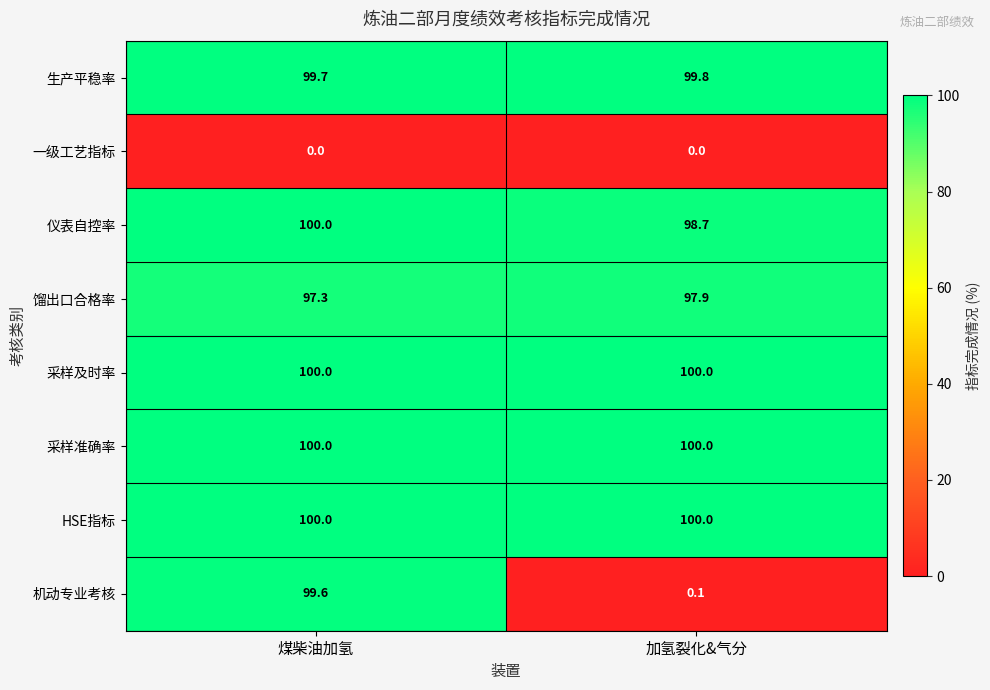

Rank the categories by 馏出口合格率 value from highest to lowest.

加氢裂化&气分, 煤柴油加氢